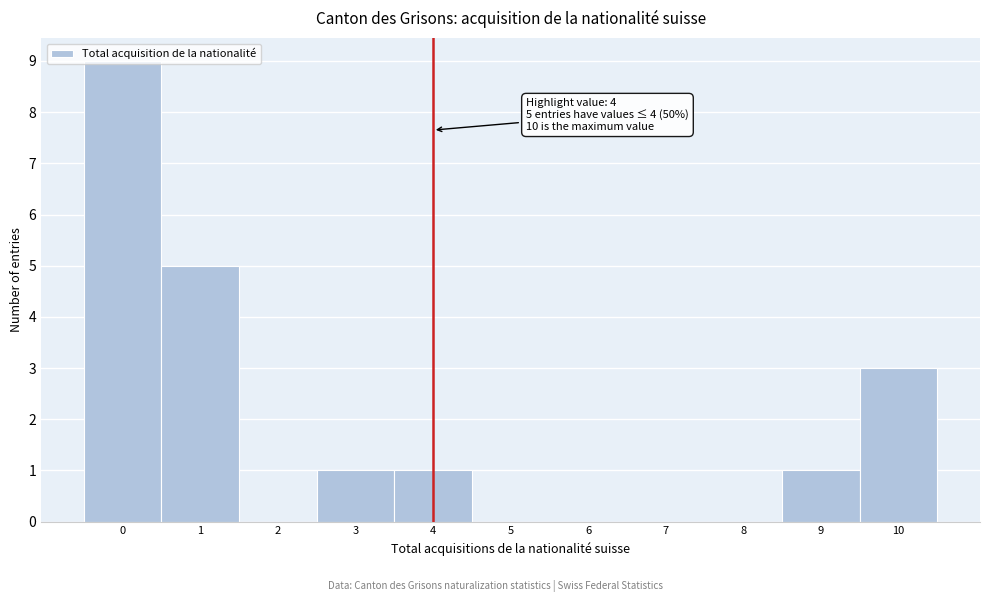

Over which range of the x-axis is the bar tallest?

-0.5 to 0.5